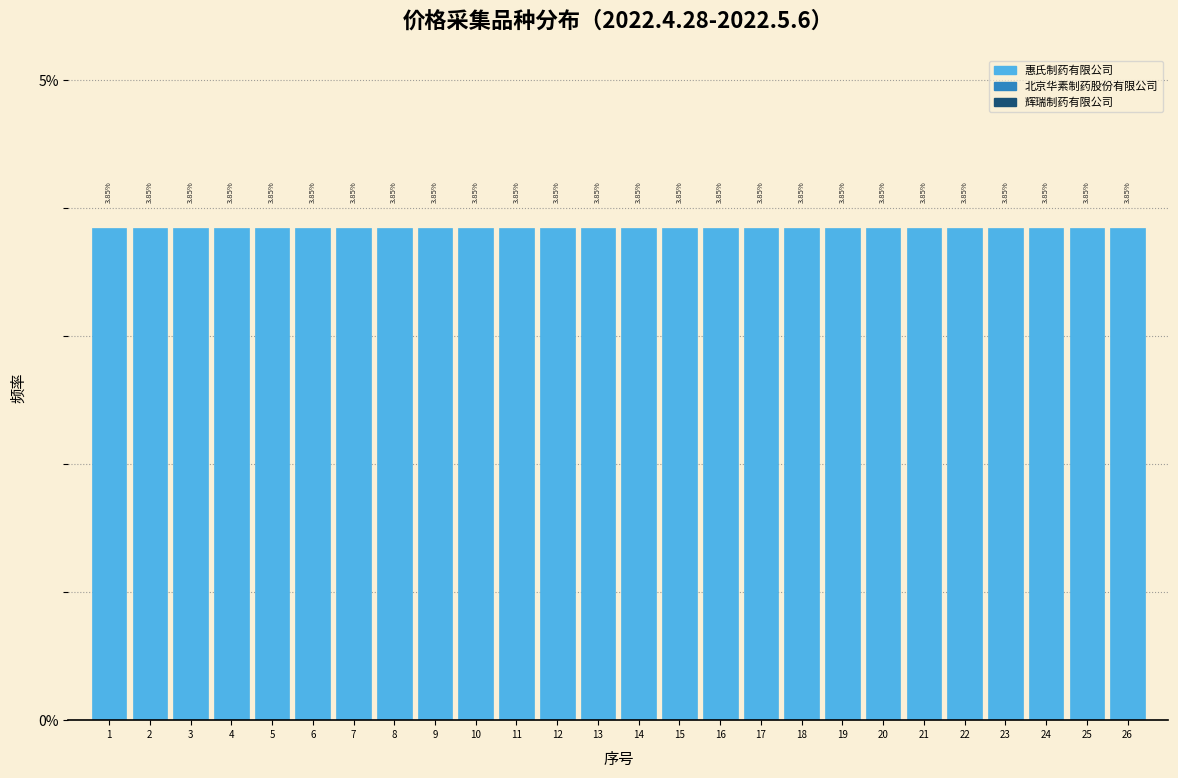

What is the height of the bar covering 25.5 to 26.5 on the x-axis?

3.85